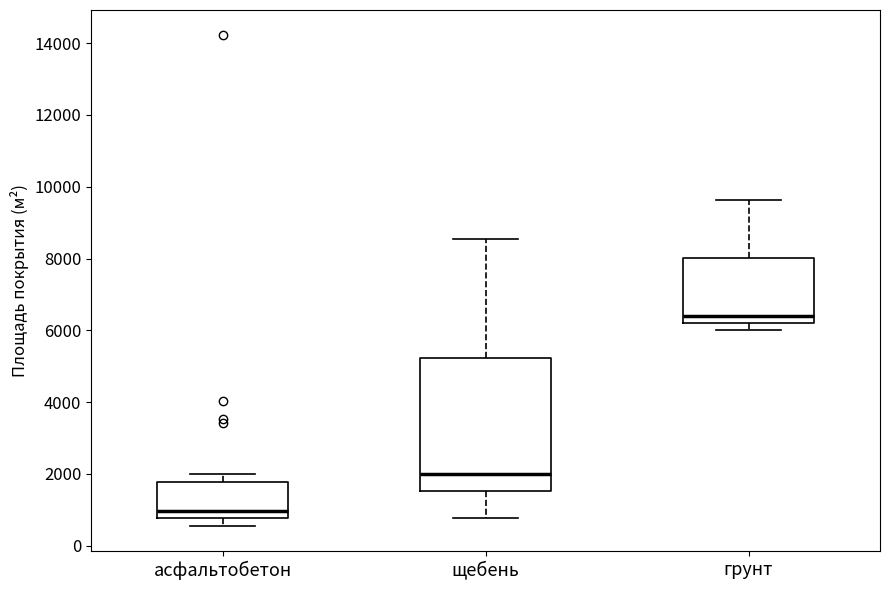

Reading left to right, read every box against the y-axis: the position of its median line, the range the box covers, and the ends of its whiskers. The values are not printed on the chart, so give them approximately, as read against the axis.

асфальтобетон: median 1000, box 800 to 1800, whiskers 600 to 2000
щебень: median 2000, box 1600 to 5200, whiskers 800 to 8600
грунт: median 6400, box 6200 to 8000, whiskers 6000 to 9600